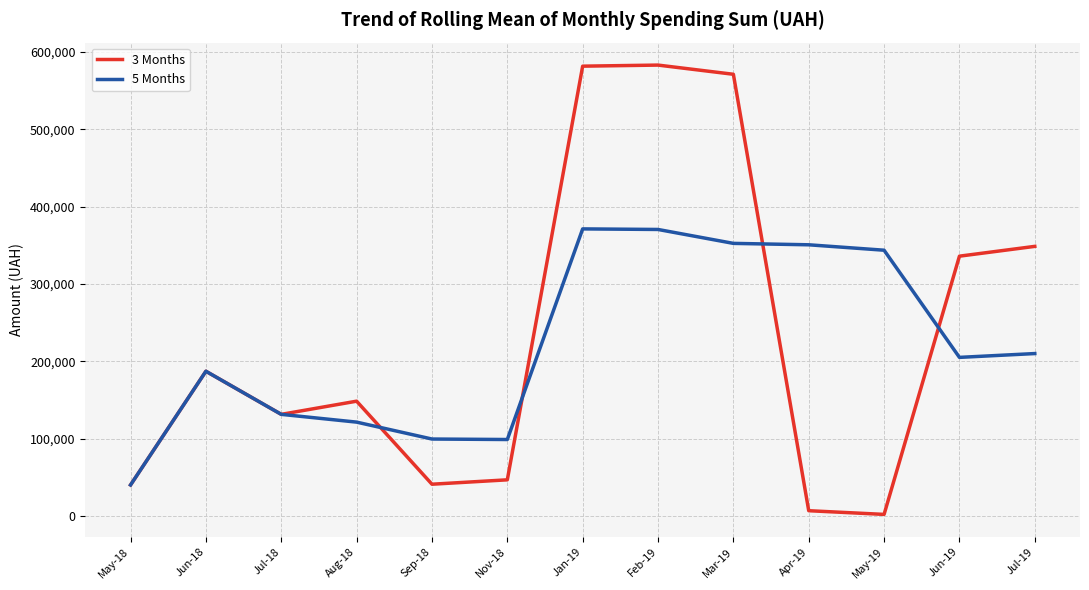

Which series has the widest spread of values?

3 Months